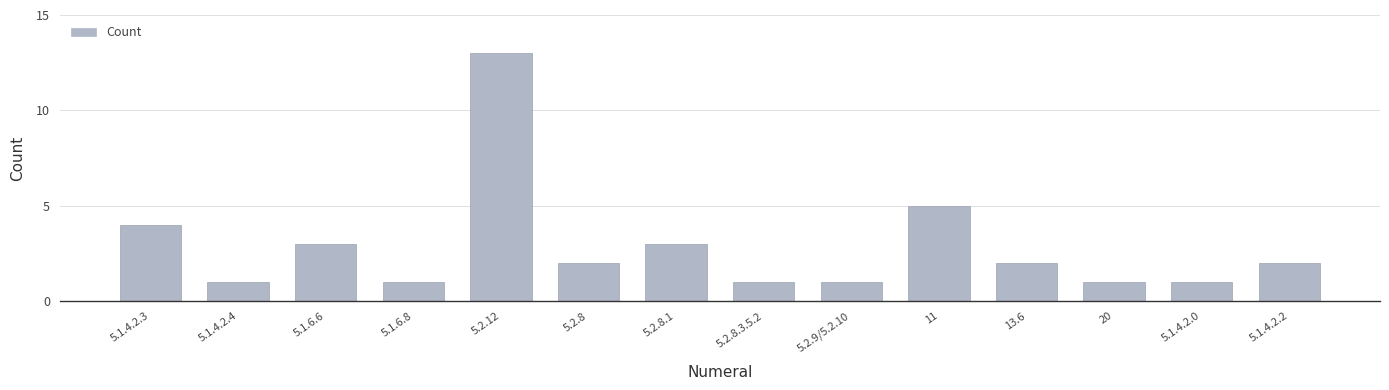

What is the greatest value displayed?

13